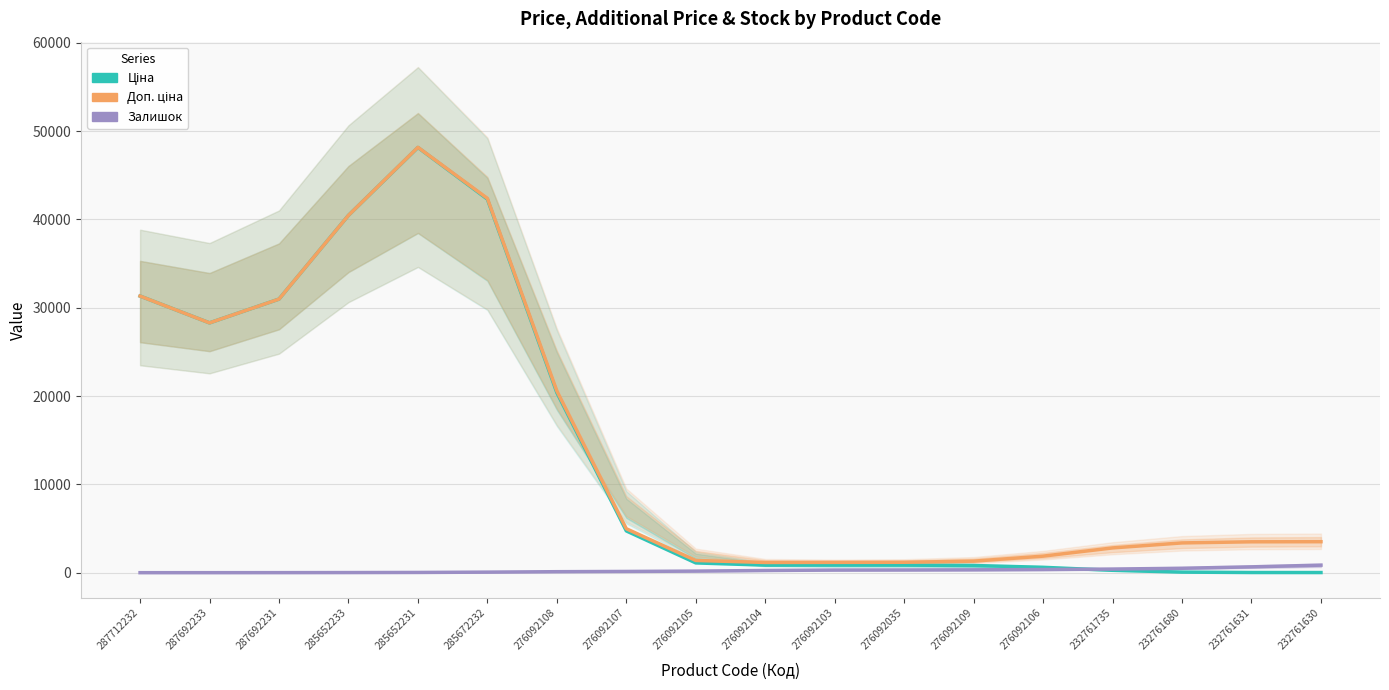

Where is the first local minimum for Ціна?

287692233